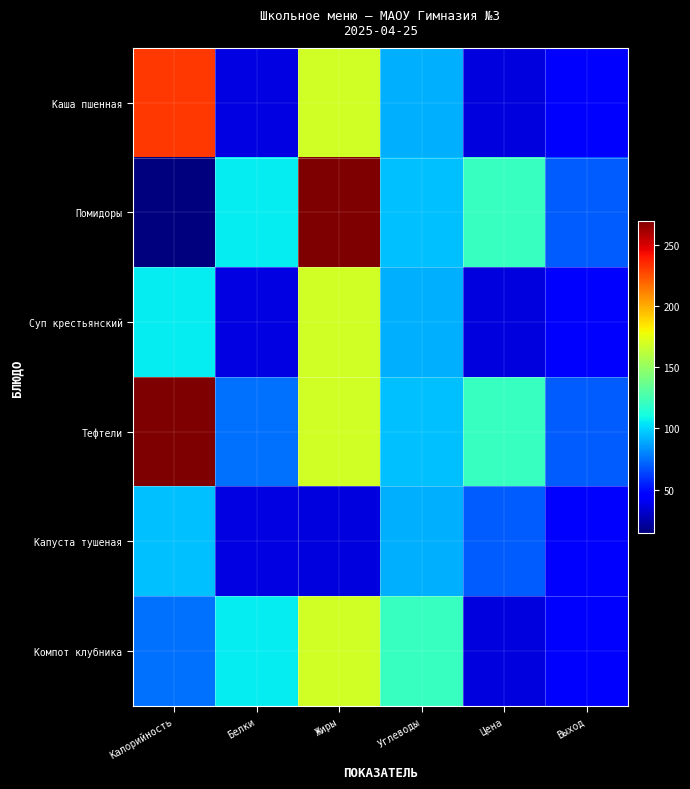

At how many categories does at least one series exceed 86?

5